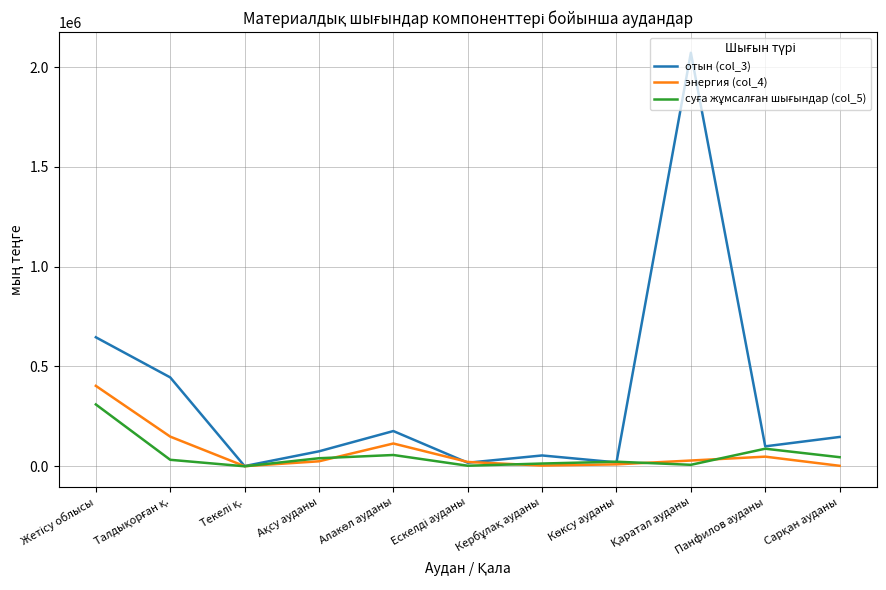

Which series has the largest total across all categories?

отын (col_3)